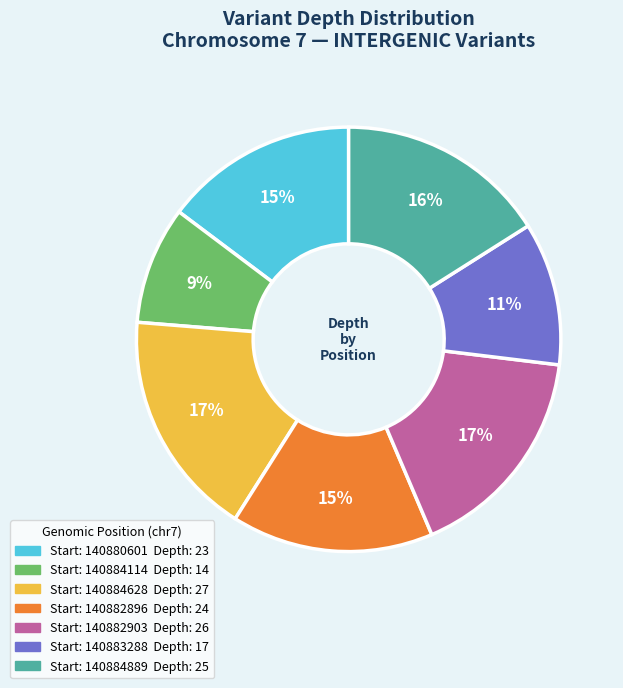

Does any single category account for the majority?

No